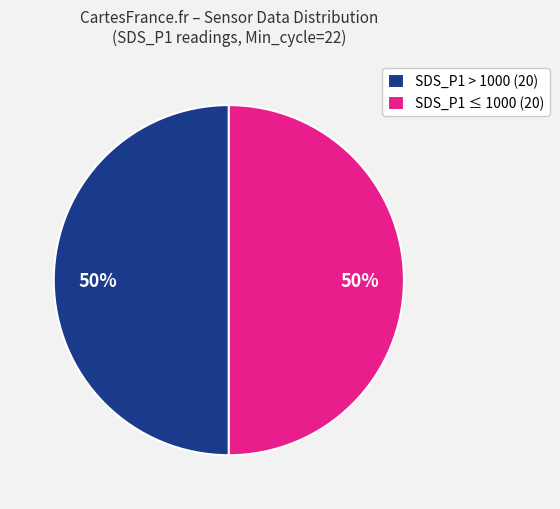

Do SDS_P1 ≤ 1000 (20) and SDS_P1 > 1000 (20) together represent more than half of the pie?

Yes